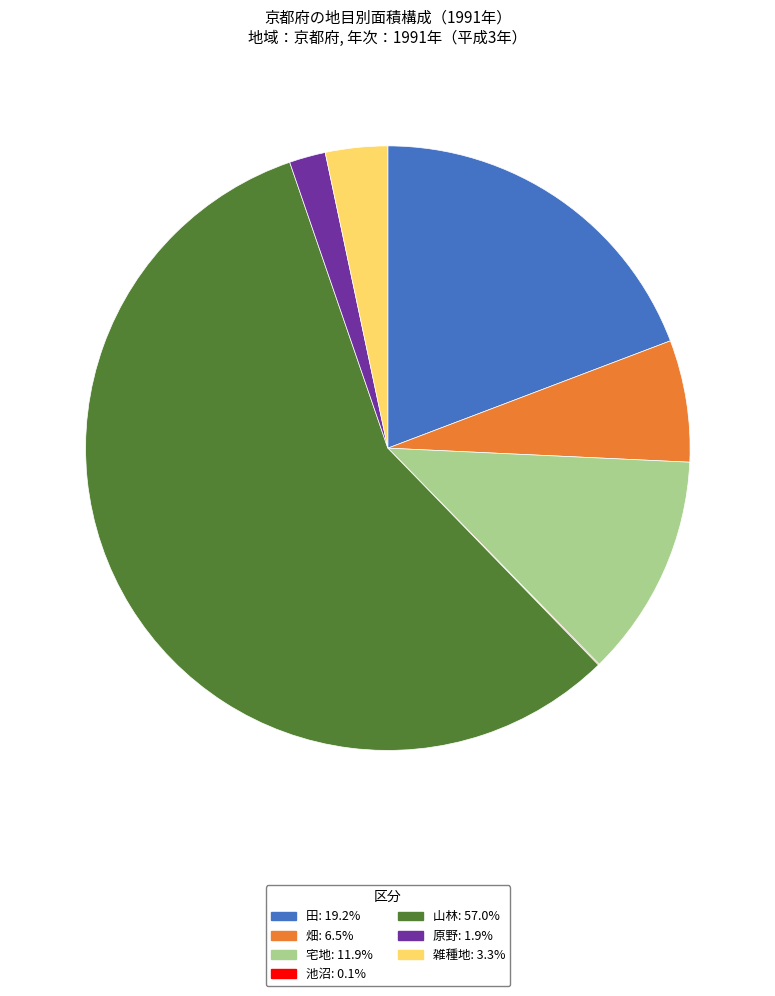

Which slice represents more than half of the pie?

山林